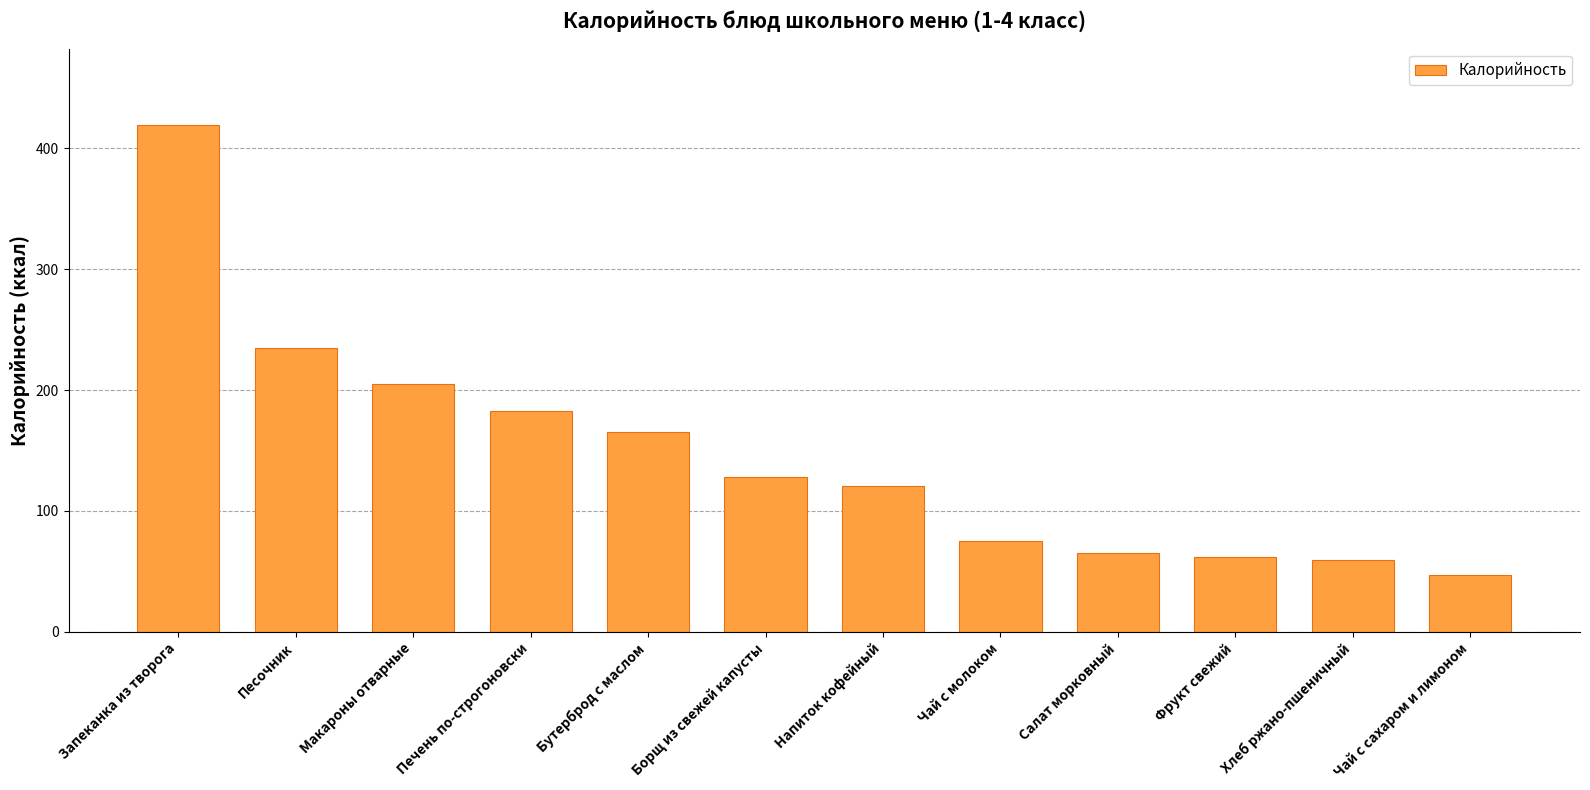

Does the chart contain any negative values?

No